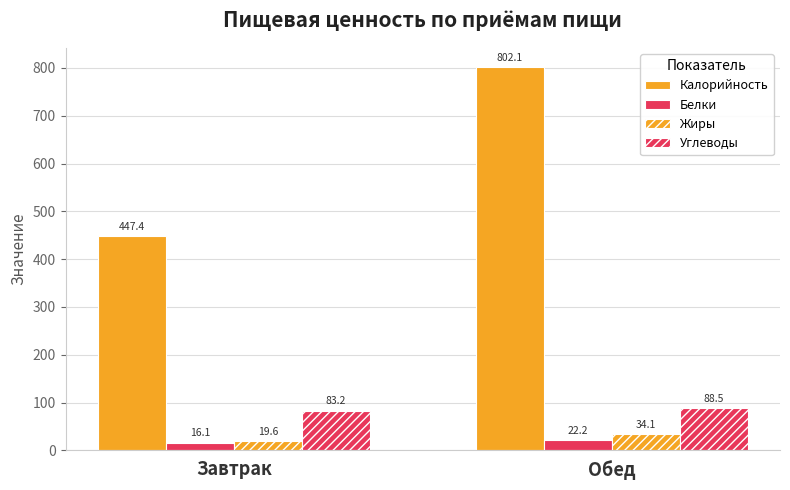

What is the sum of all Жиры values?

53.8